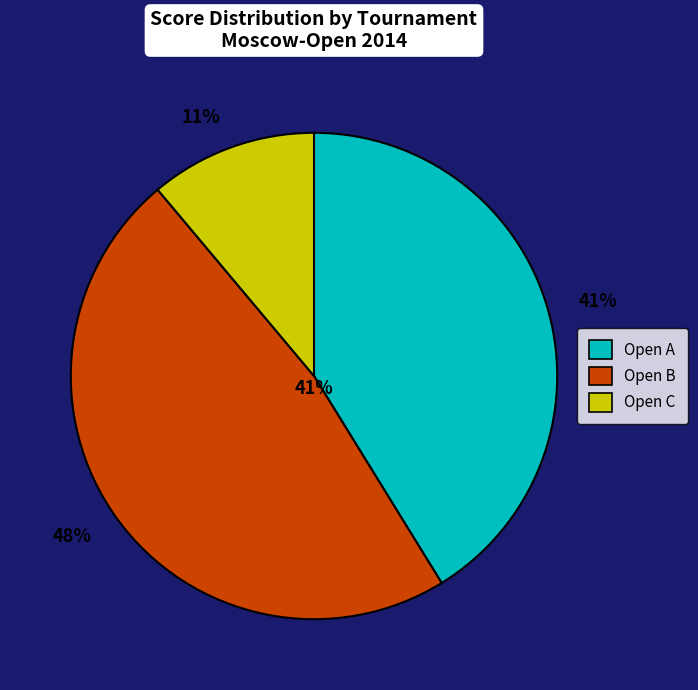

The Open B slice represents 9% of the pie. True or false?

False